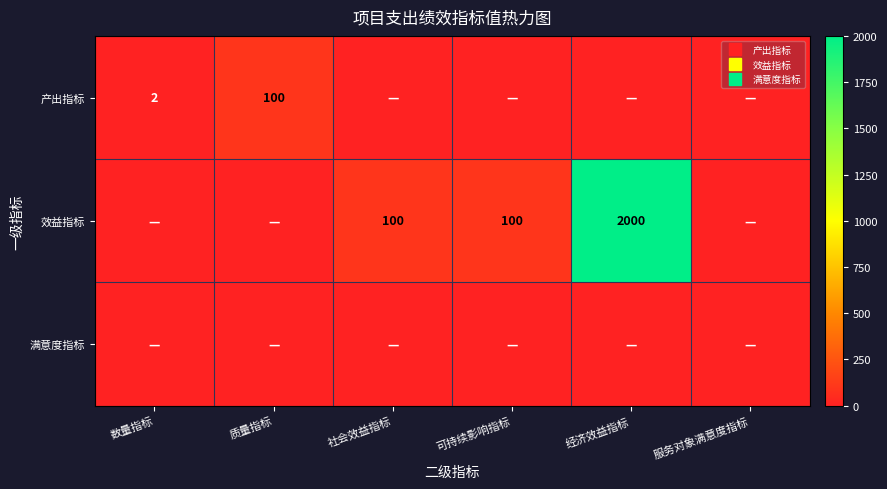

Is it true that 产出指标 equals 0 at 可持续影响指标?

True